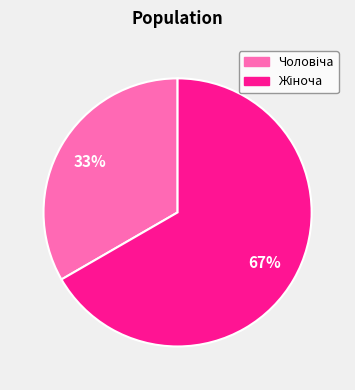

To the nearest percent, what is the average slice percentage?

50%